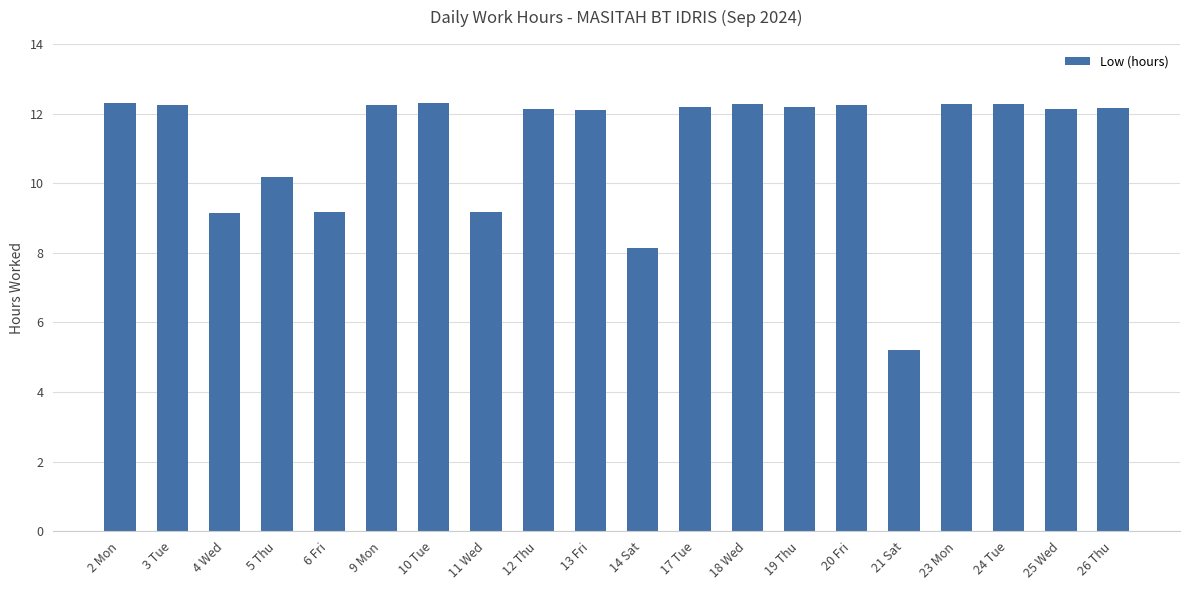

What is the sum of all values?

222.2